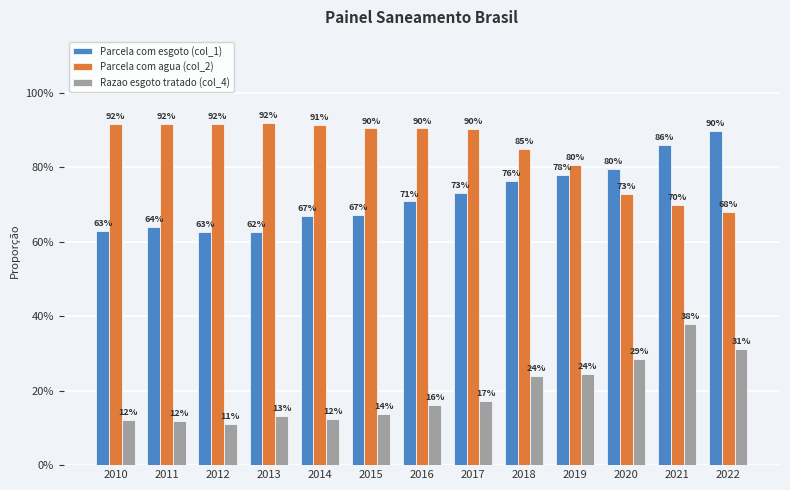

List the series in order of their overall mean, highest first.

Parcela com agua (col_2), Parcela com esgoto (col_1), Razao esgoto tratado (col_4)